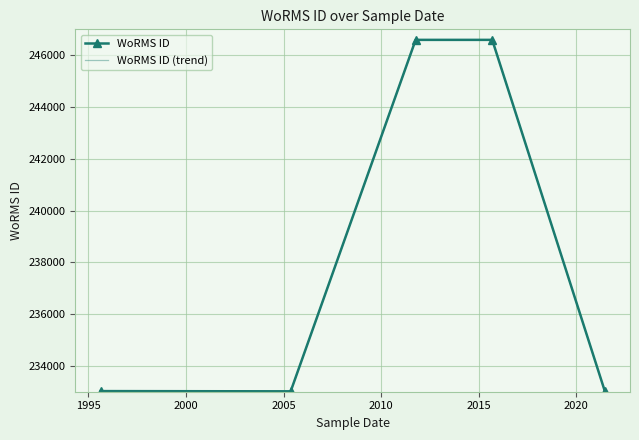

Count the number of data series in this chart.

2